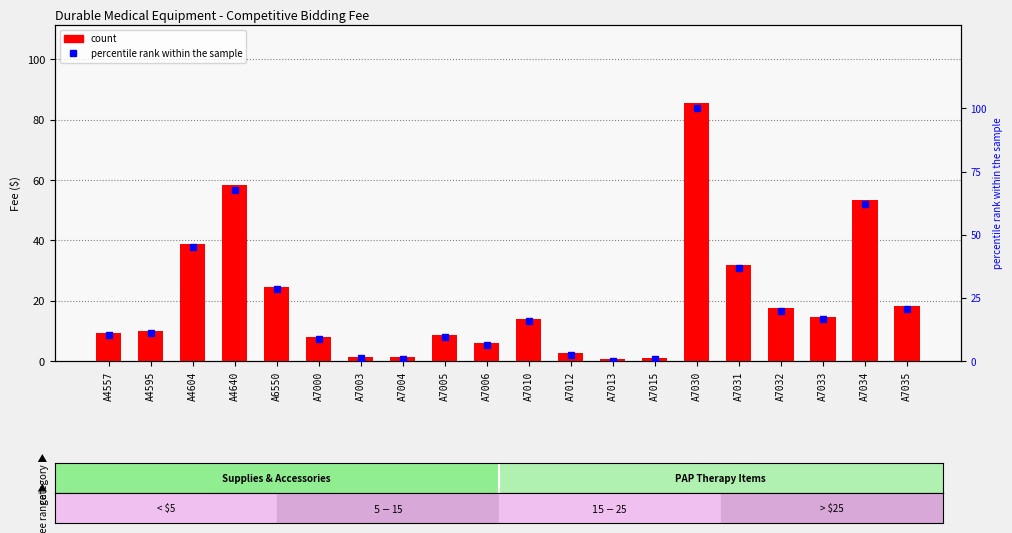

List the labels in order of percentile rank within the sample value, largest first.

A7030, A4640, A7034, A4604, A7031, A6550, A7035, A7032, A7033, A7010, A4595, A4557, A7005, A7000, A7006, A7012, A7003, A7004, A7015, A7013